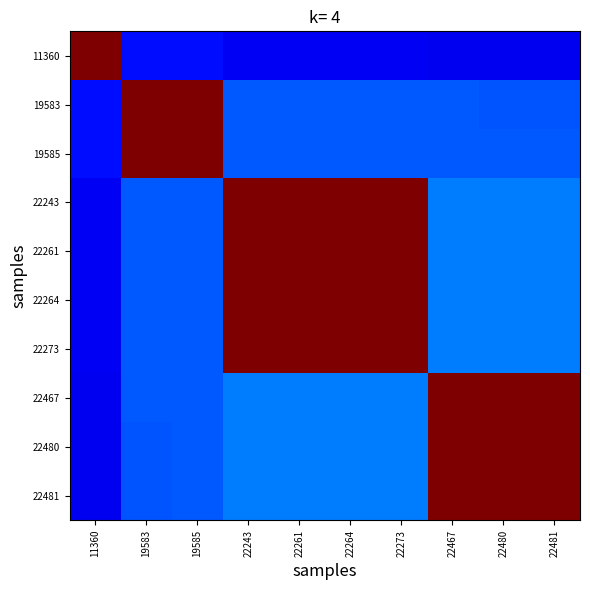

Reading left to right, transcribe all the data shown in this chart.

11360: 11360=1.0	19583=0.1	19585=0.1	22243=0.1	22261=0.1	22264=0.1	22273=0.1	22467=0.1	22480=0.1	22481=0.1
19583: 11360=0.1	19583=1.0	19585=1.0	22243=0.2	22261=0.2	22264=0.2	22273=0.2	22467=0.2	22480=0.2	22481=0.2
19585: 11360=0.1	19583=1.0	19585=1.0	22243=0.2	22261=0.2	22264=0.2	22273=0.2	22467=0.2	22480=0.2	22481=0.2
22243: 11360=0.1	19583=0.2	19585=0.2	22243=1.0	22261=1.0	22264=1.0	22273=1.0	22467=0.2	22480=0.2	22481=0.2
22261: 11360=0.1	19583=0.2	19585=0.2	22243=1.0	22261=1.0	22264=1.0	22273=1.0	22467=0.2	22480=0.2	22481=0.2
22264: 11360=0.1	19583=0.2	19585=0.2	22243=1.0	22261=1.0	22264=1.0	22273=1.0	22467=0.2	22480=0.2	22481=0.2
22273: 11360=0.1	19583=0.2	19585=0.2	22243=1.0	22261=1.0	22264=1.0	22273=1.0	22467=0.2	22480=0.2	22481=0.2
22467: 11360=0.1	19583=0.2	19585=0.2	22243=0.2	22261=0.2	22264=0.2	22273=0.2	22467=1.0	22480=1.0	22481=1.0
22480: 11360=0.1	19583=0.2	19585=0.2	22243=0.2	22261=0.2	22264=0.2	22273=0.2	22467=1.0	22480=1.0	22481=1.0
22481: 11360=0.1	19583=0.2	19585=0.2	22243=0.2	22261=0.2	22264=0.2	22273=0.2	22467=1.0	22480=1.0	22481=1.0